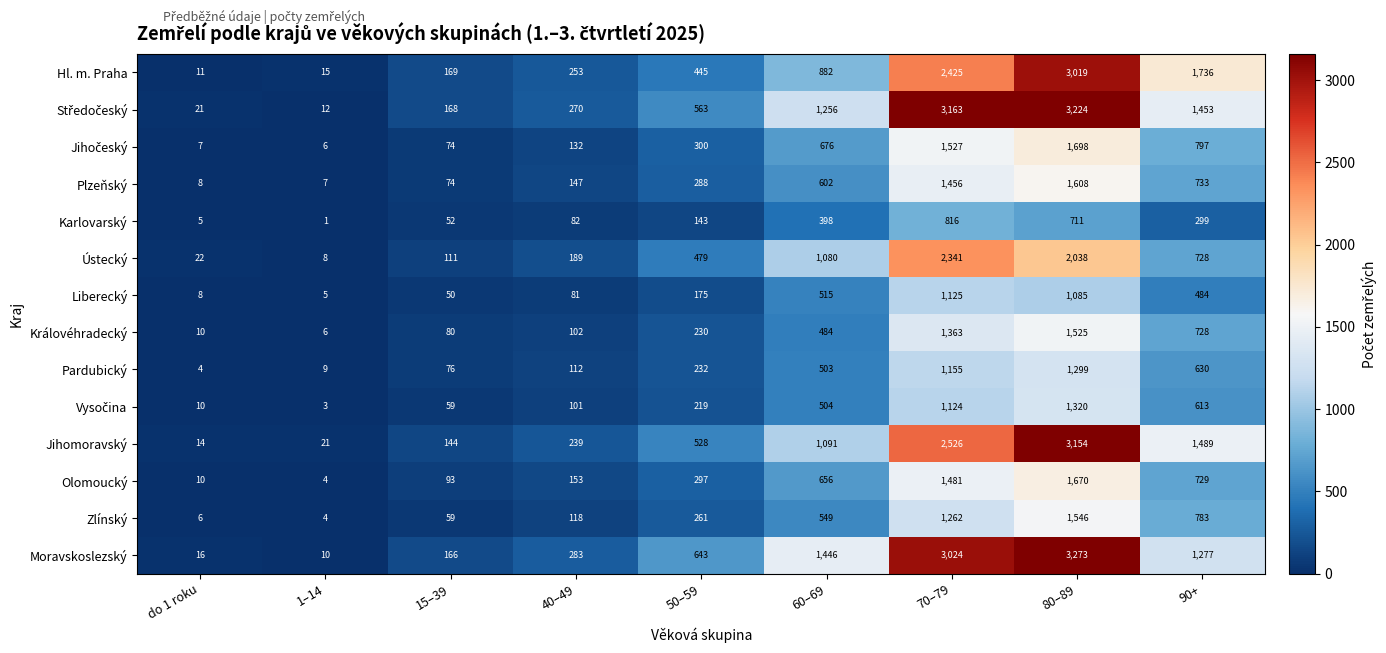

What is the difference between the highest and lowest values at 50–59?

500